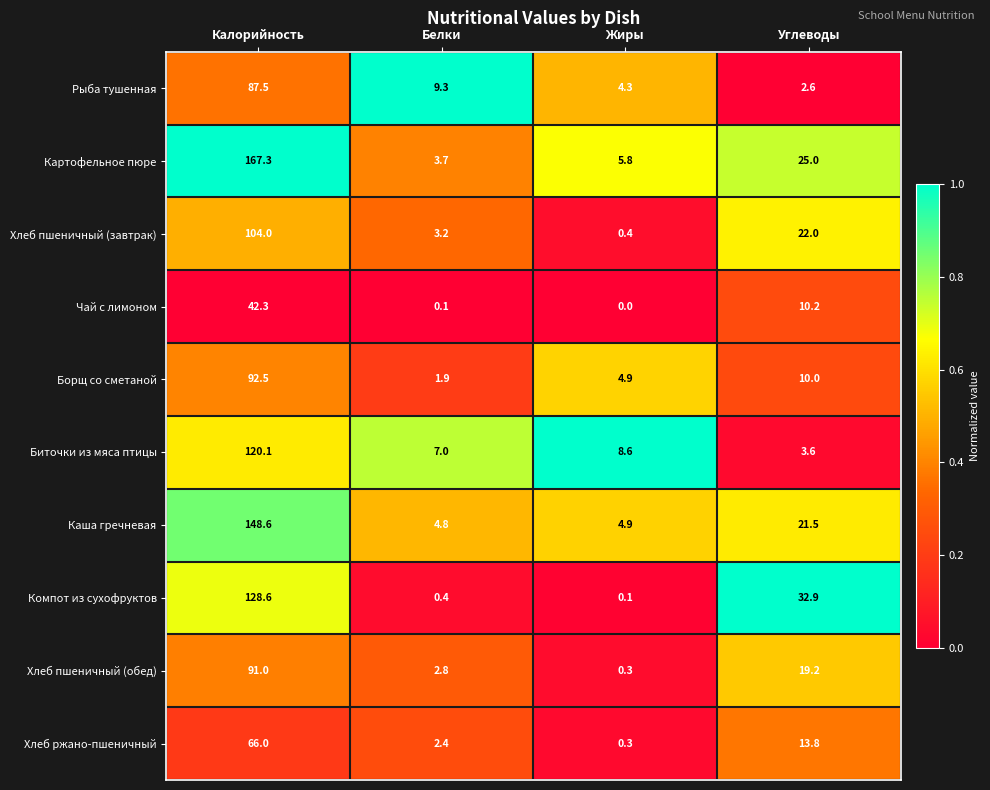

Between Белки and Жиры, which series saw the biggest shift?

Рыба тушенная